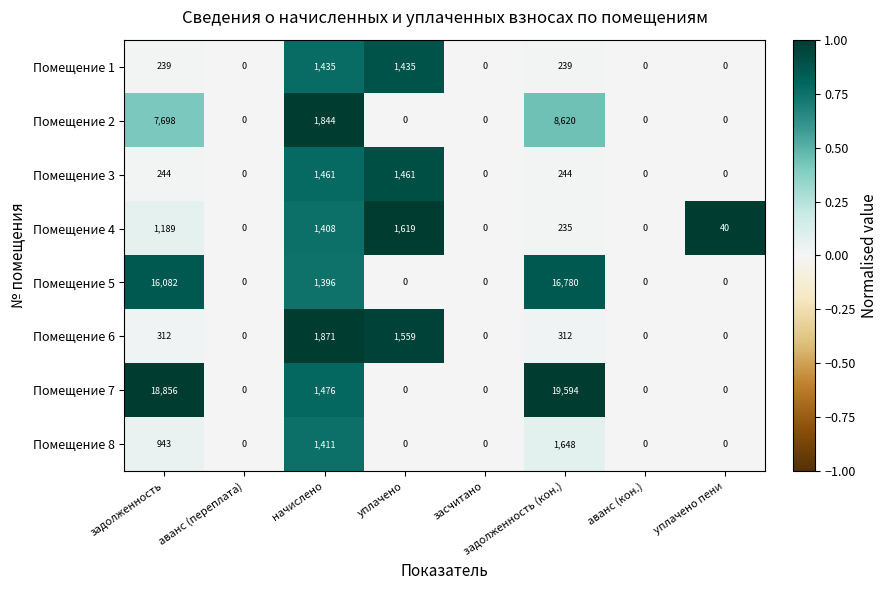

How many data points does each series have?

8